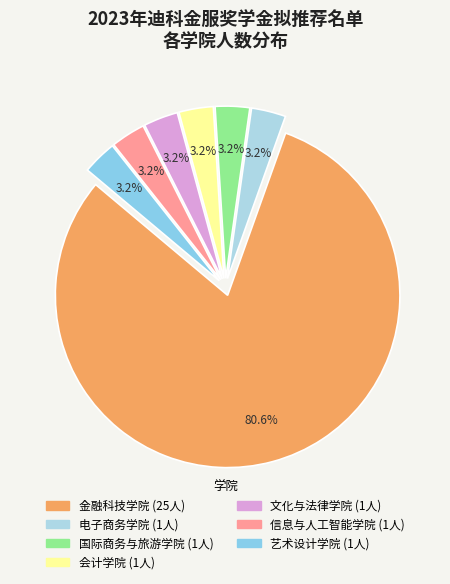

Combined, do 电子商务学院 and 会计学院 account for over 50%?

No